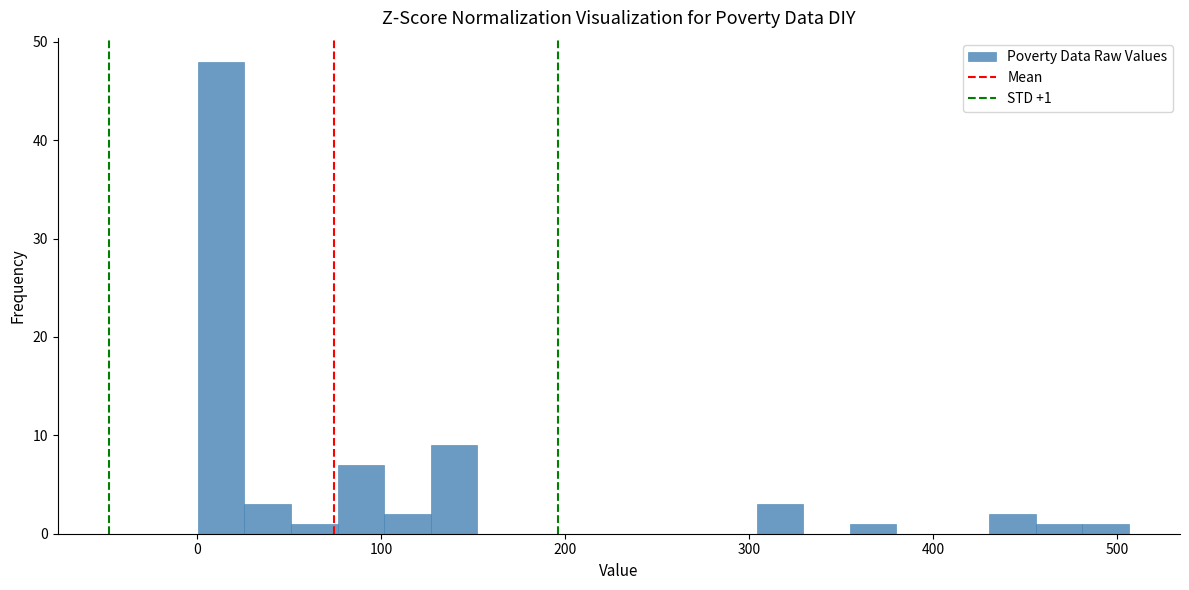

Around what value on the x-axis is the tallest bar? Give the approximate position of its centre, as read against the axis.

10